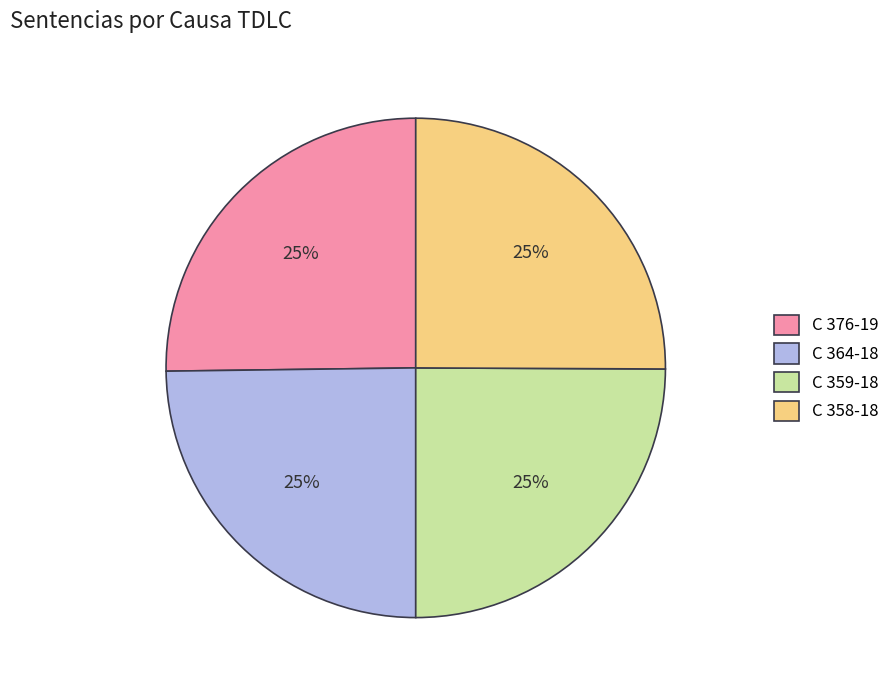

How many segments does this pie chart have?

4